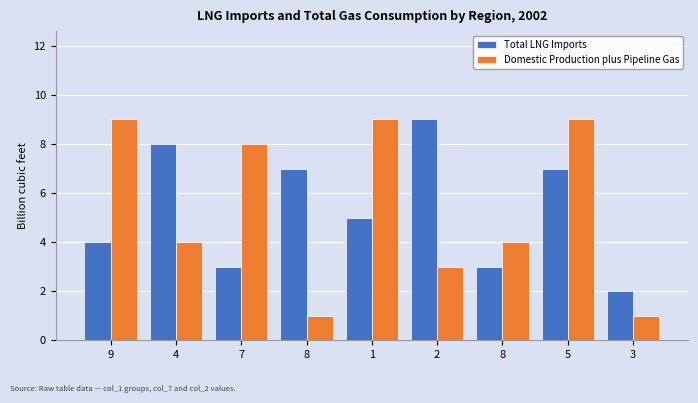

Does the chart contain stacked bars?

No